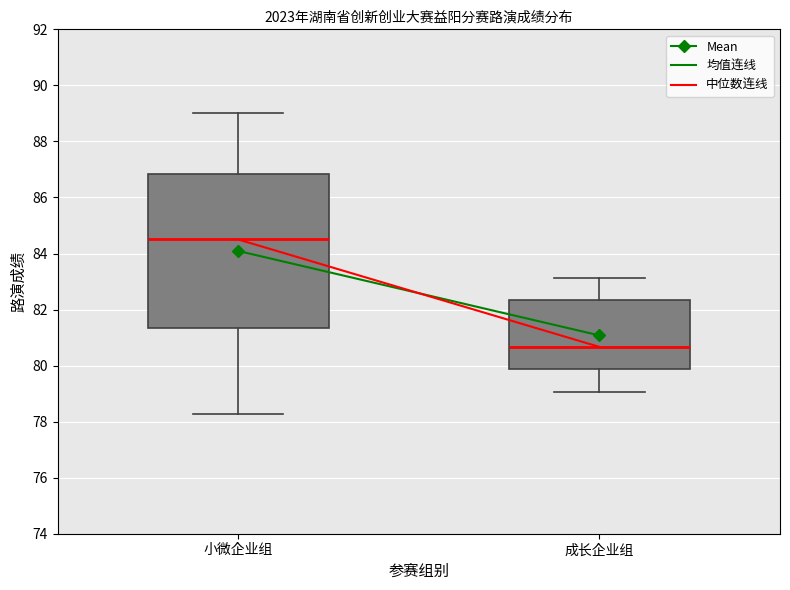

Which box has the lowest median line?

成长企业组